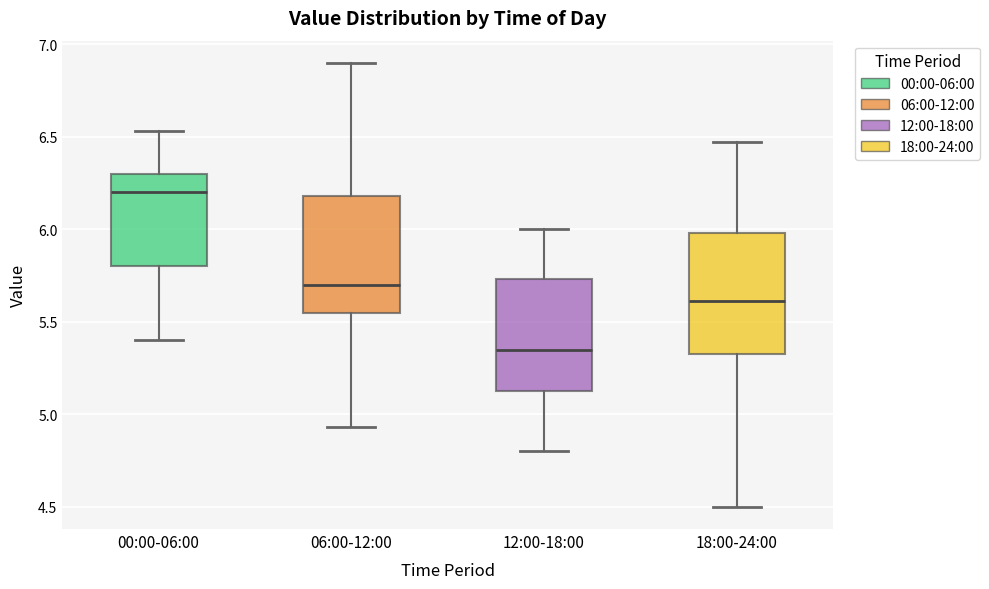

Which box's median line is the highest?

00:00-06:00